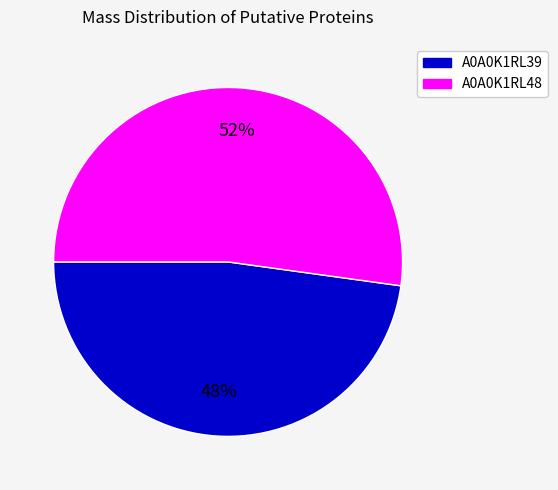

How many slices are in this pie chart?

2